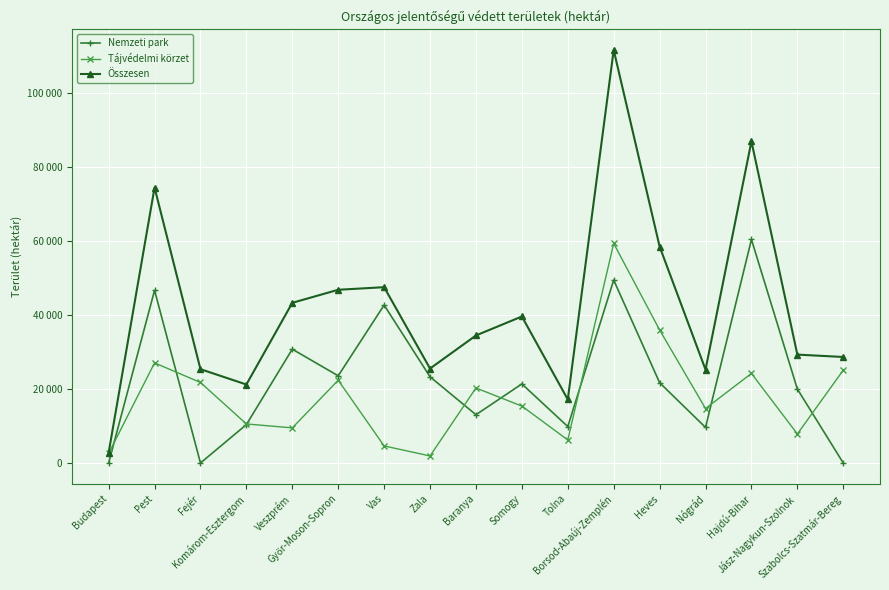

What is the greatest value displayed?

111635